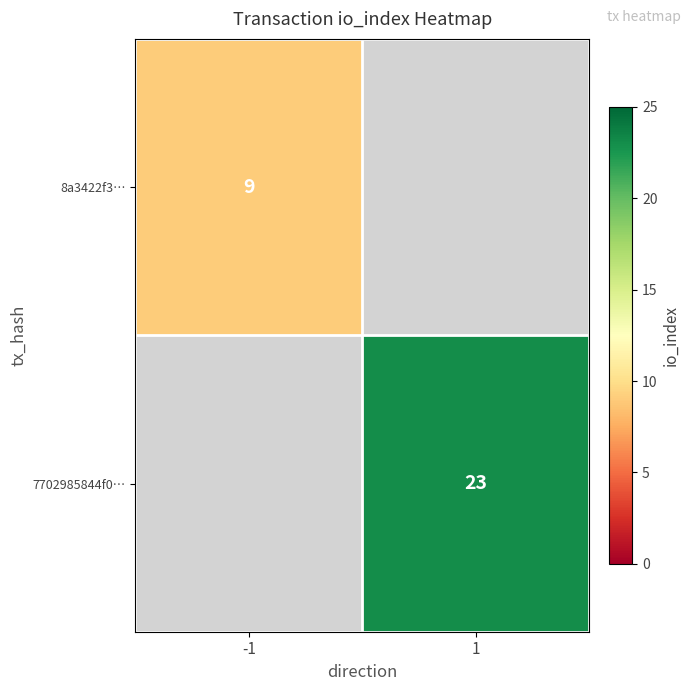

What is the smallest value displayed?

9.0